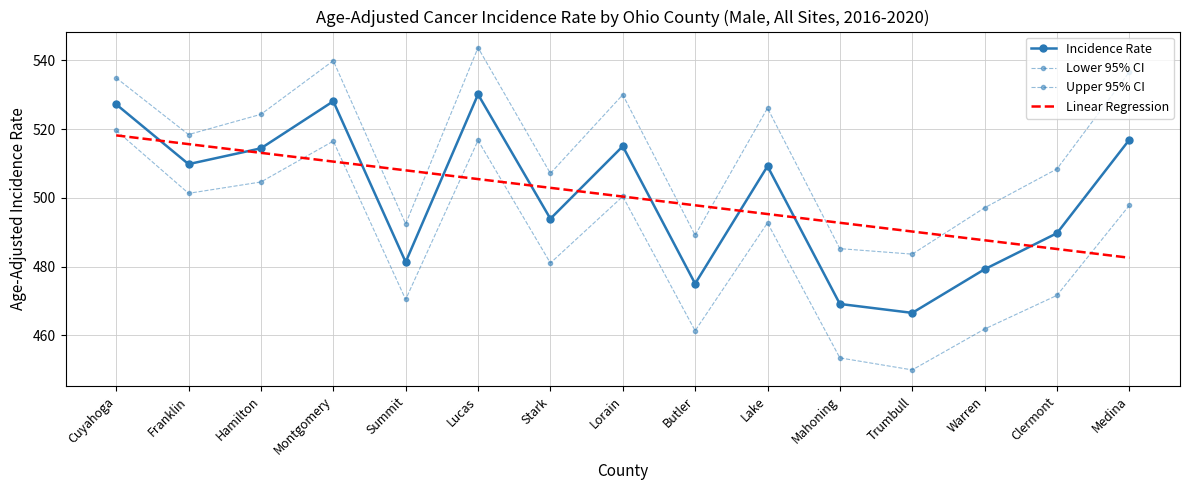

What is the sum of all Lower 95% CI values?

7299.0